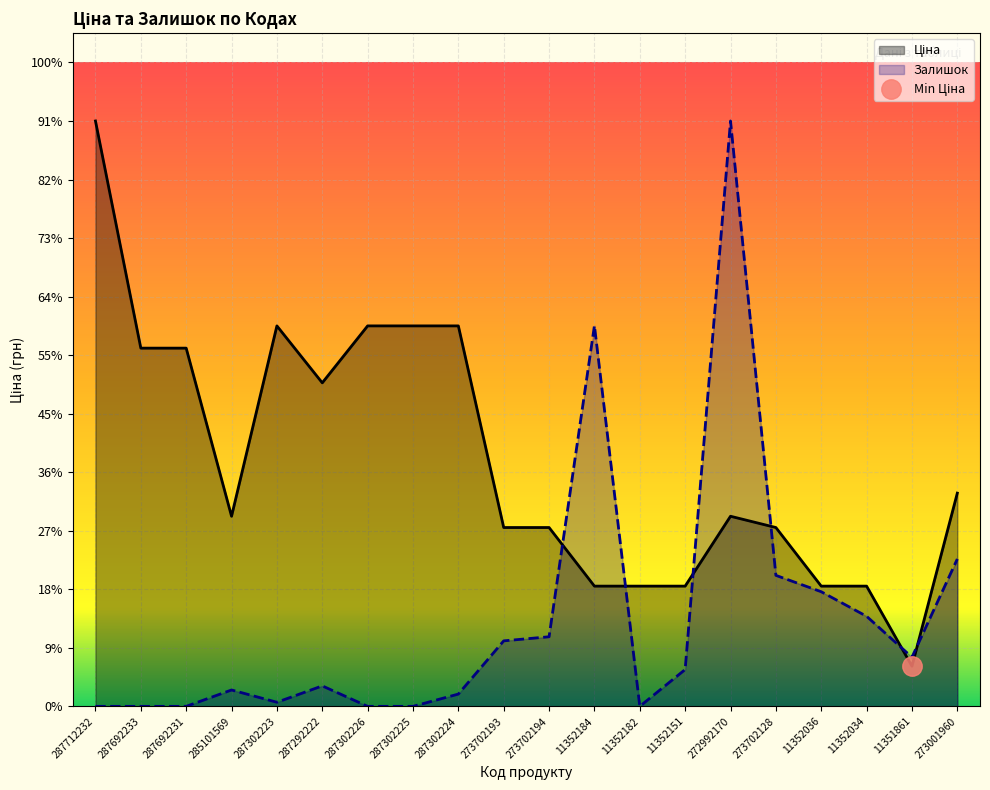

Which label corresponds to the largest value in the chart?

287712232